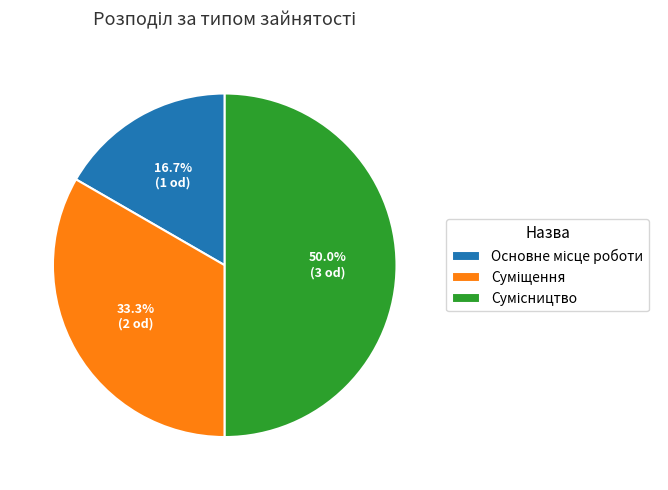

Count the number of slices in the pie.

3